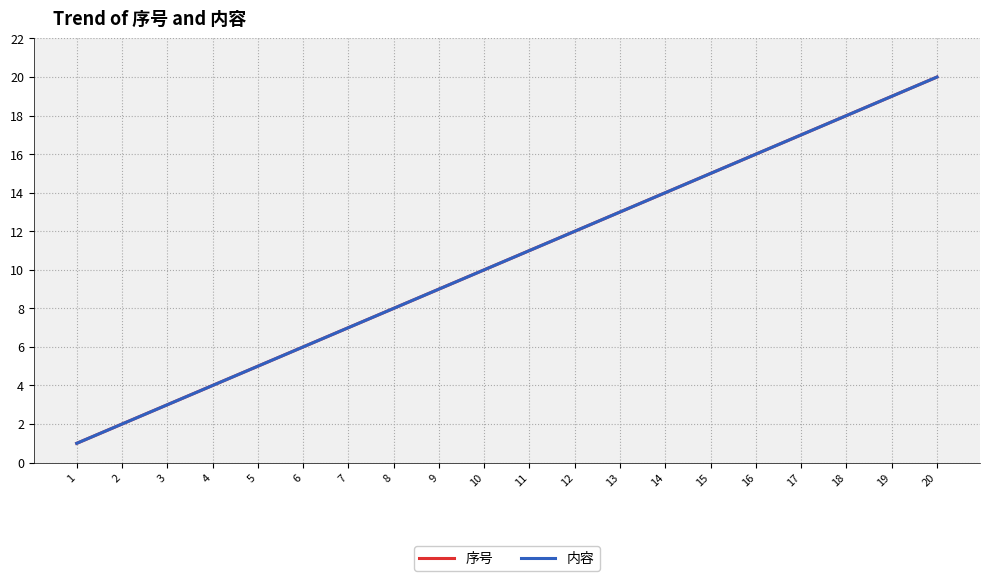

How many lines are shown in the chart?

2